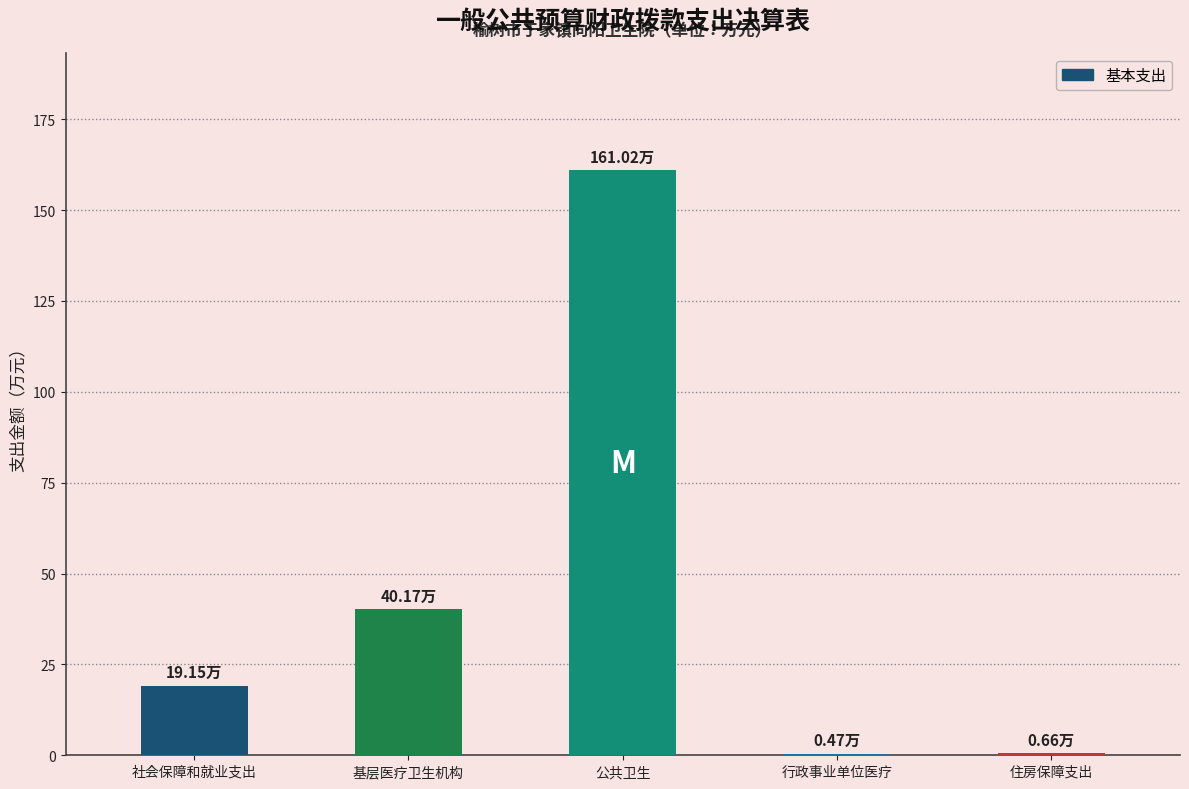

Where is the data nearest to the value 80?

基层医疗卫生机构